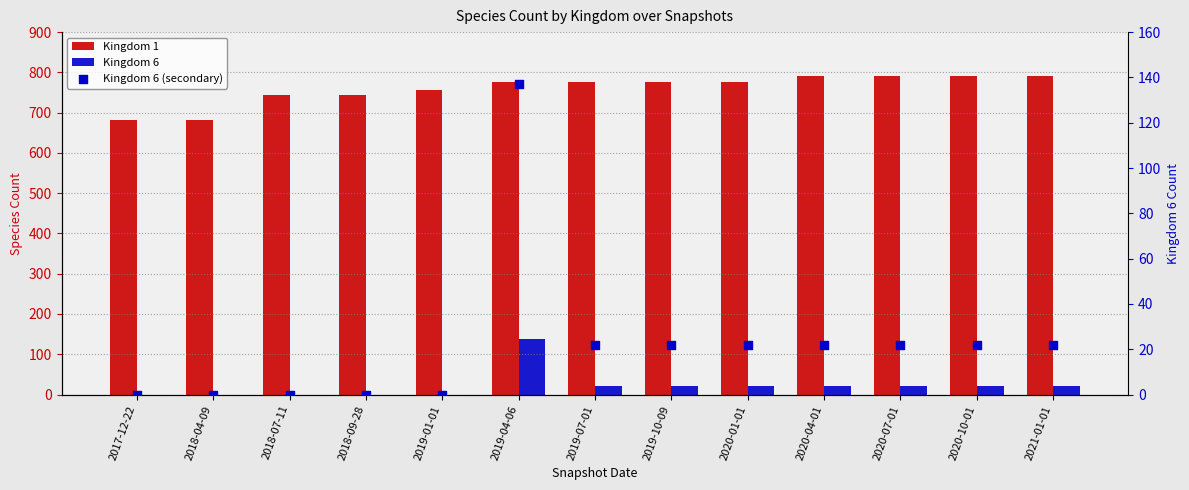

What are all the series names shown in the legend?

Kingdom 1, Kingdom 6, Kingdom 6 (secondary)